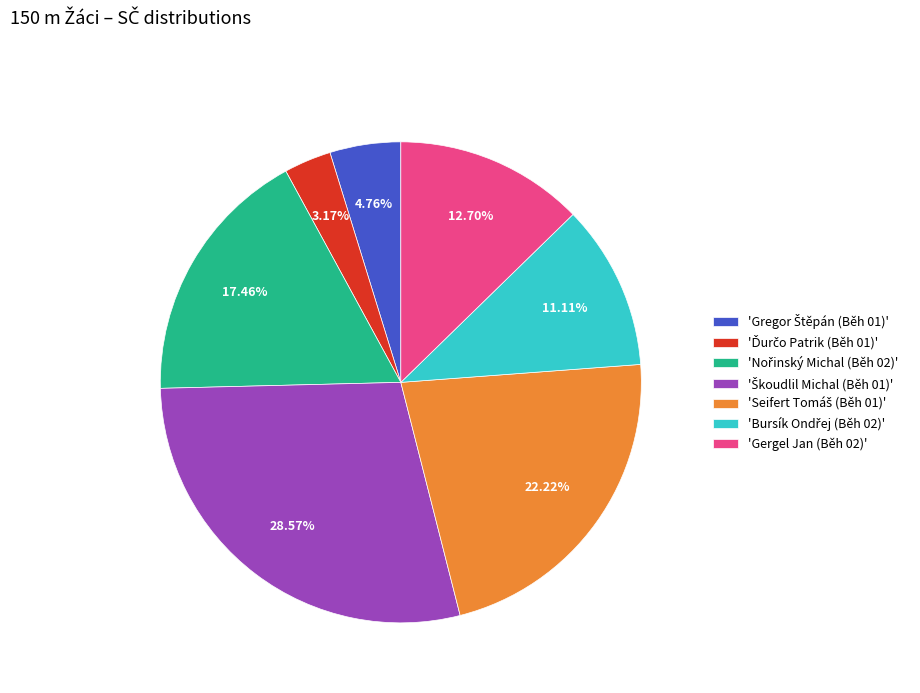

Does any single category account for the majority?

No